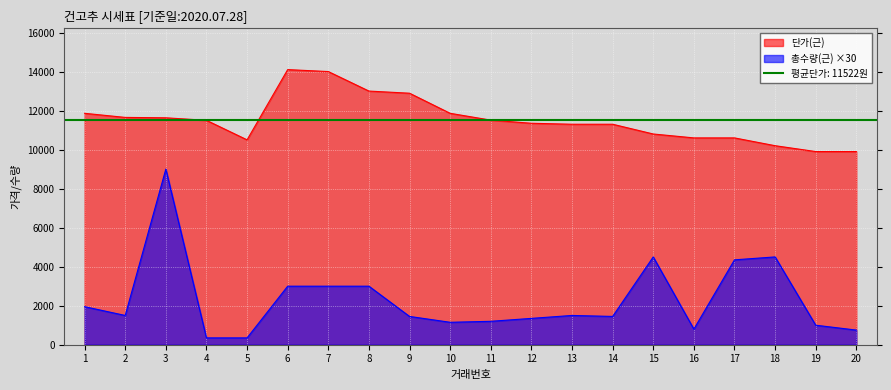

How many data points does each series have?

20